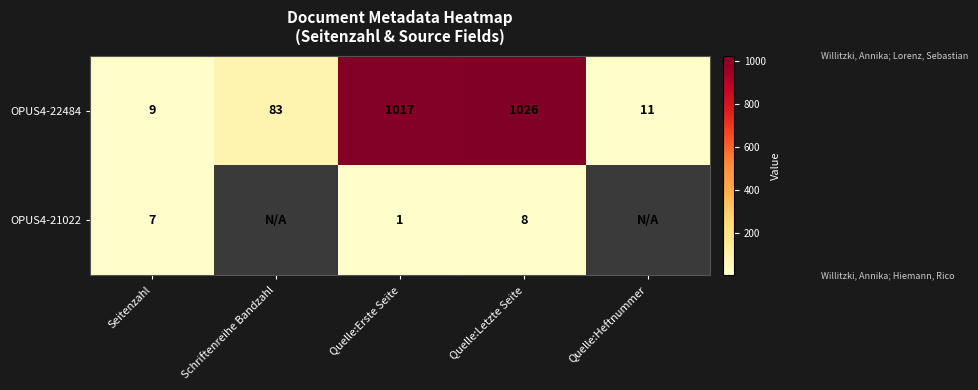

What is the maximum value for OPUS4-22484?

1026